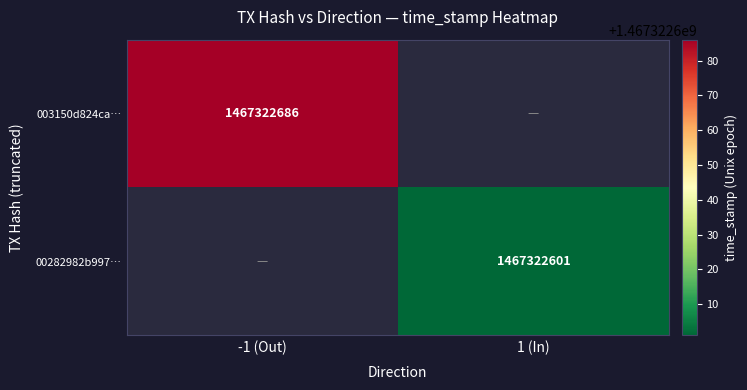

Which series changed the most between 0 and 1?

003150d824ca58a737a87ebde0974723e46cf1b